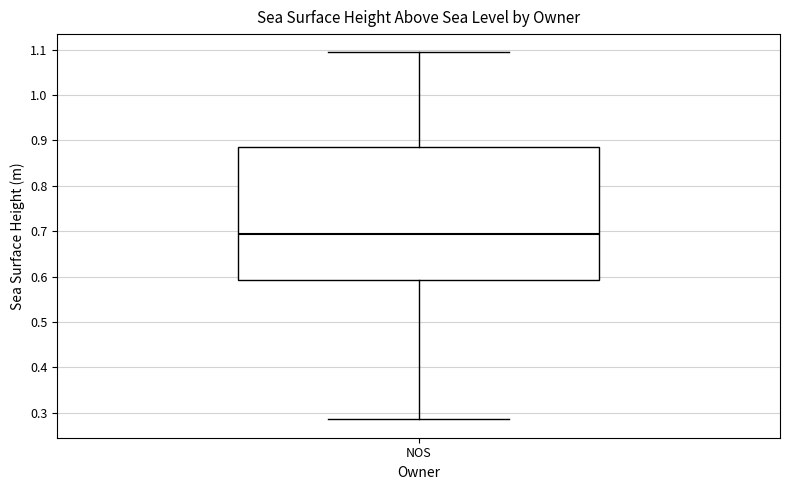

Read this box plot against the y-axis: the position of the median line, the range covered by the box, and the ends of both whiskers. The values are not printed on the chart, so give them approximately, as read against the axis.

median 0.69, box 0.59 to 0.89, whiskers 0.29 to 1.09